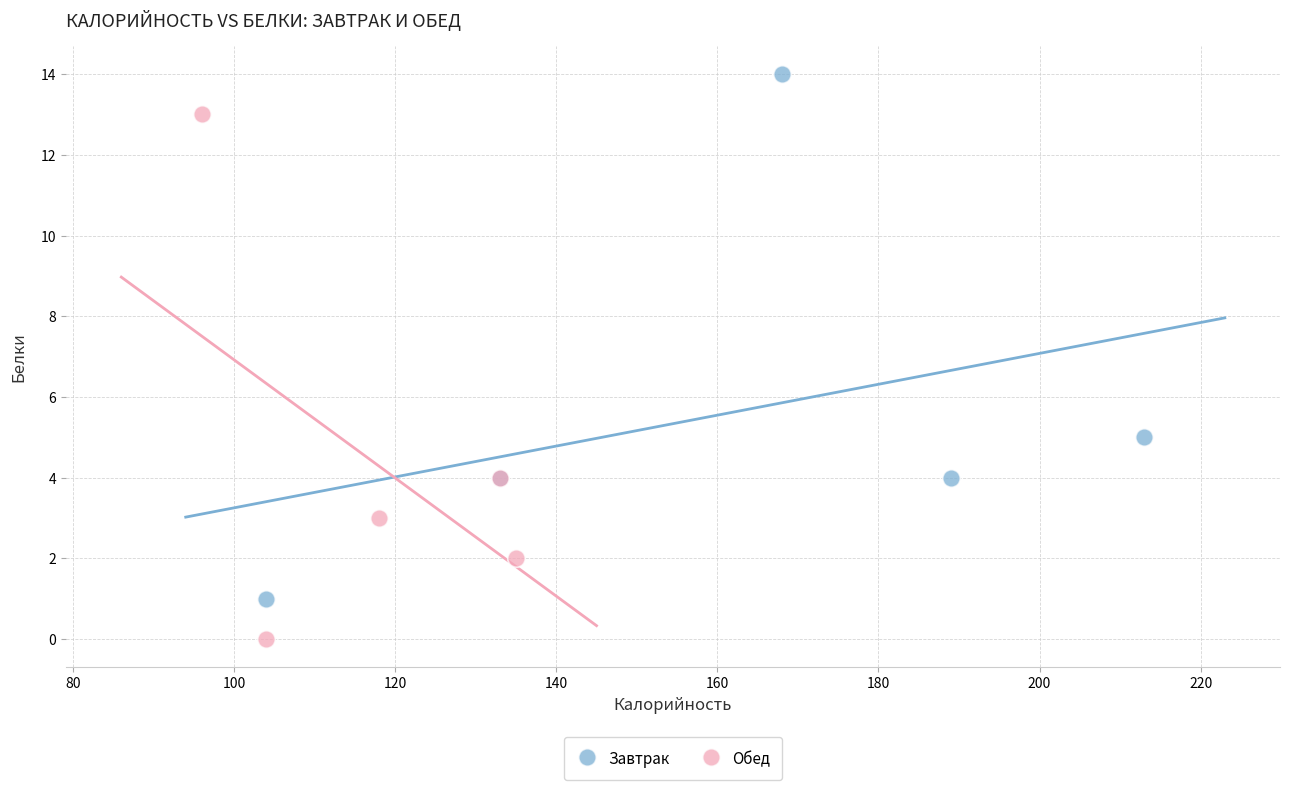

Which series reaches the maximum Y coordinate?

Завтрак